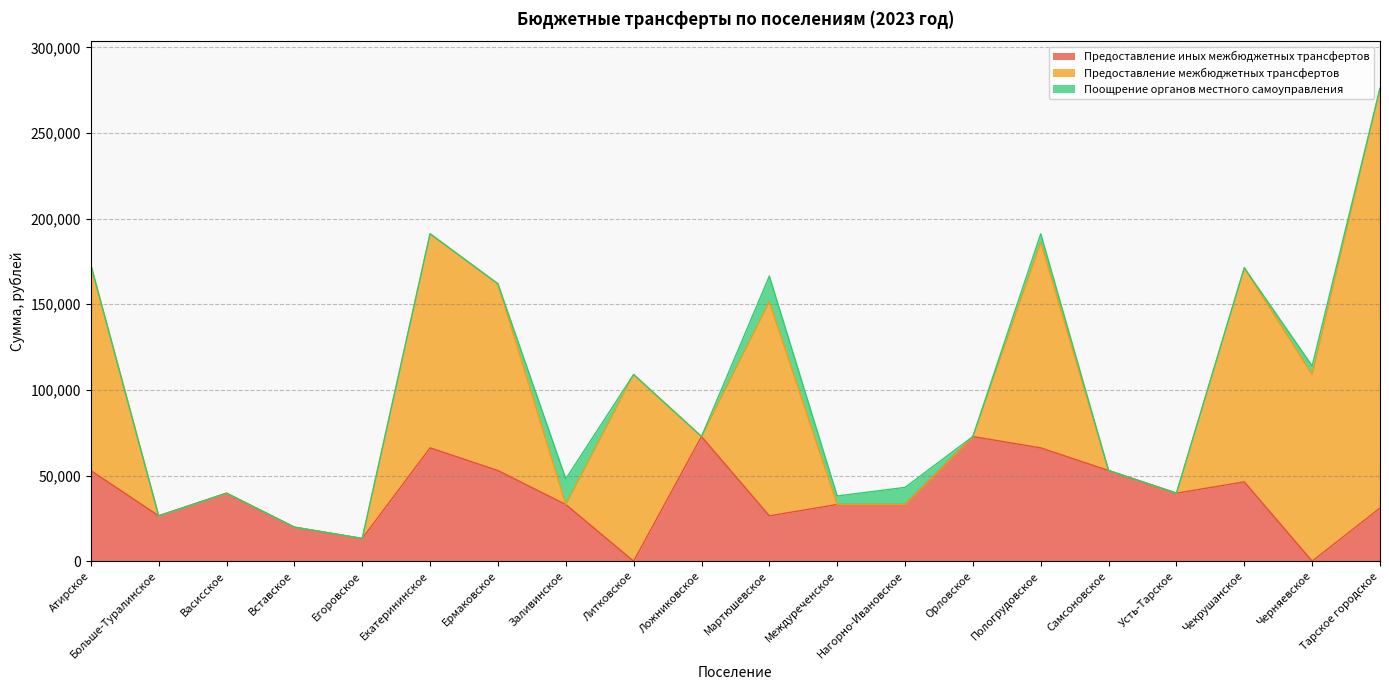

At which label does Предоставление межбюджетных трансфертов reach its peak?

Тарское городское